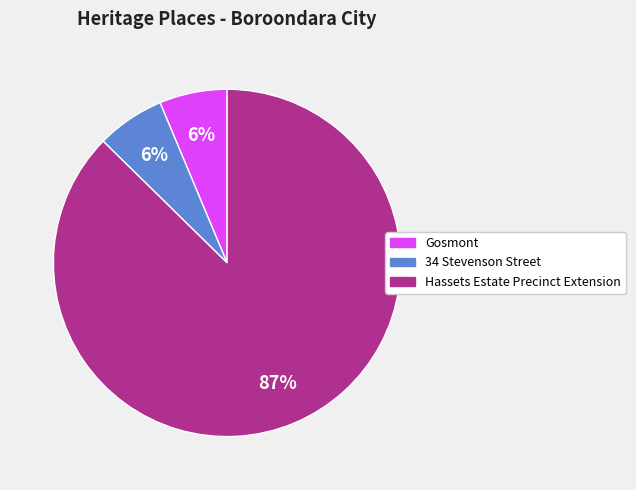

How many slices are in this pie chart?

3